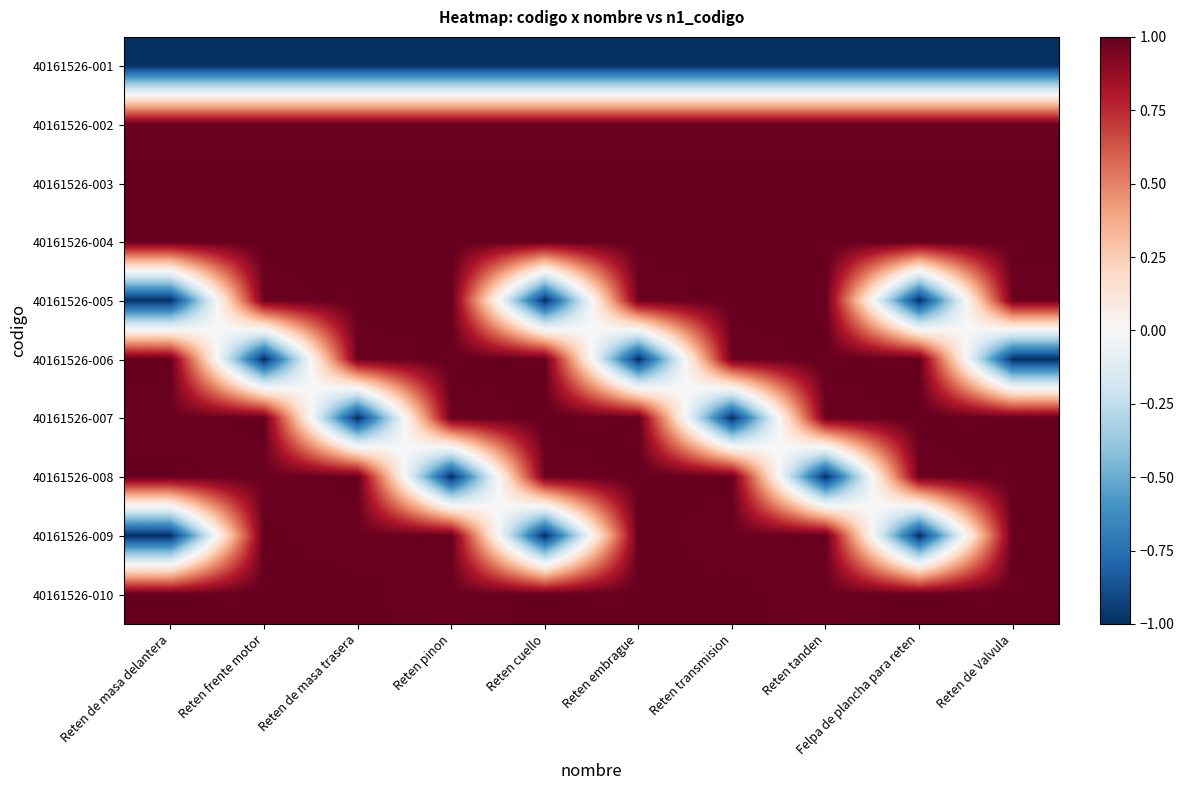

Reading left to right, transcribe all the data shown in this chart.

40161526-001: Reten de masa delantera=-1.0	Reten frente motor=-1.0	Reten de masa trasera=-1.0	Reten pinon=-1.0	Reten cuello=-1.0	Reten embrague=-1.0	Reten transmision=-1.0	Reten tanden=-1.0	Felpa de plancha para reten=-1.0	Reten de Valvula=-1.0
40161526-002: Reten de masa delantera=1.0	Reten frente motor=1.0	Reten de masa trasera=1.0	Reten pinon=1.0	Reten cuello=1.0	Reten embrague=1.0	Reten transmision=1.0	Reten tanden=1.0	Felpa de plancha para reten=1.0	Reten de Valvula=1.0
40161526-003: Reten de masa delantera=1.0	Reten frente motor=1.0	Reten de masa trasera=1.0	Reten pinon=1.0	Reten cuello=1.0	Reten embrague=1.0	Reten transmision=1.0	Reten tanden=1.0	Felpa de plancha para reten=1.0	Reten de Valvula=1.0
40161526-004: Reten de masa delantera=1.0	Reten frente motor=1.0	Reten de masa trasera=1.0	Reten pinon=1.0	Reten cuello=1.0	Reten embrague=1.0	Reten transmision=1.0	Reten tanden=1.0	Felpa de plancha para reten=1.0	Reten de Valvula=1.0
40161526-005: Reten de masa delantera=-1.0	Reten frente motor=1.0	Reten de masa trasera=1.0	Reten pinon=1.0	Reten cuello=-1.0	Reten embrague=1.0	Reten transmision=1.0	Reten tanden=1.0	Felpa de plancha para reten=-1.0	Reten de Valvula=1.0
40161526-006: Reten de masa delantera=1.0	Reten frente motor=-1.0	Reten de masa trasera=1.0	Reten pinon=1.0	Reten cuello=1.0	Reten embrague=-1.0	Reten transmision=1.0	Reten tanden=1.0	Felpa de plancha para reten=1.0	Reten de Valvula=-1.0
40161526-007: Reten de masa delantera=1.0	Reten frente motor=1.0	Reten de masa trasera=-1.0	Reten pinon=1.0	Reten cuello=1.0	Reten embrague=1.0	Reten transmision=-1.0	Reten tanden=1.0	Felpa de plancha para reten=1.0	Reten de Valvula=1.0
40161526-008: Reten de masa delantera=1.0	Reten frente motor=1.0	Reten de masa trasera=1.0	Reten pinon=-1.0	Reten cuello=1.0	Reten embrague=1.0	Reten transmision=1.0	Reten tanden=-1.0	Felpa de plancha para reten=1.0	Reten de Valvula=1.0
40161526-009: Reten de masa delantera=-1.0	Reten frente motor=1.0	Reten de masa trasera=1.0	Reten pinon=1.0	Reten cuello=-1.0	Reten embrague=1.0	Reten transmision=1.0	Reten tanden=1.0	Felpa de plancha para reten=-1.0	Reten de Valvula=1.0
40161526-010: Reten de masa delantera=1.0	Reten frente motor=1.0	Reten de masa trasera=1.0	Reten pinon=1.0	Reten cuello=1.0	Reten embrague=1.0	Reten transmision=1.0	Reten tanden=1.0	Felpa de plancha para reten=1.0	Reten de Valvula=1.0